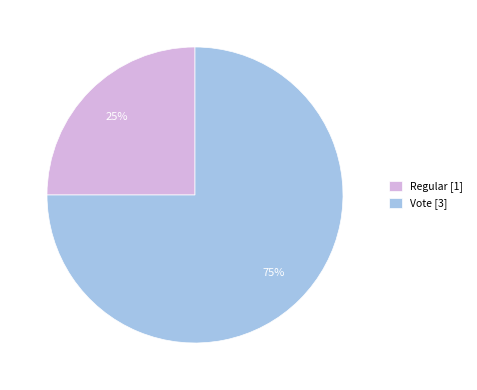

To the nearest percent, what is the difference between the largest and smallest slice percentages?

50%